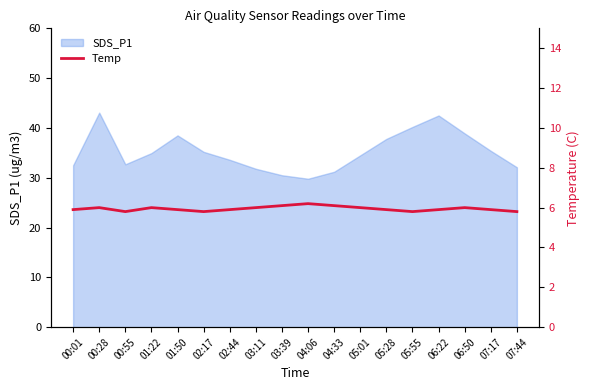

Is it true that the value at 04:06 is 3.5?

False